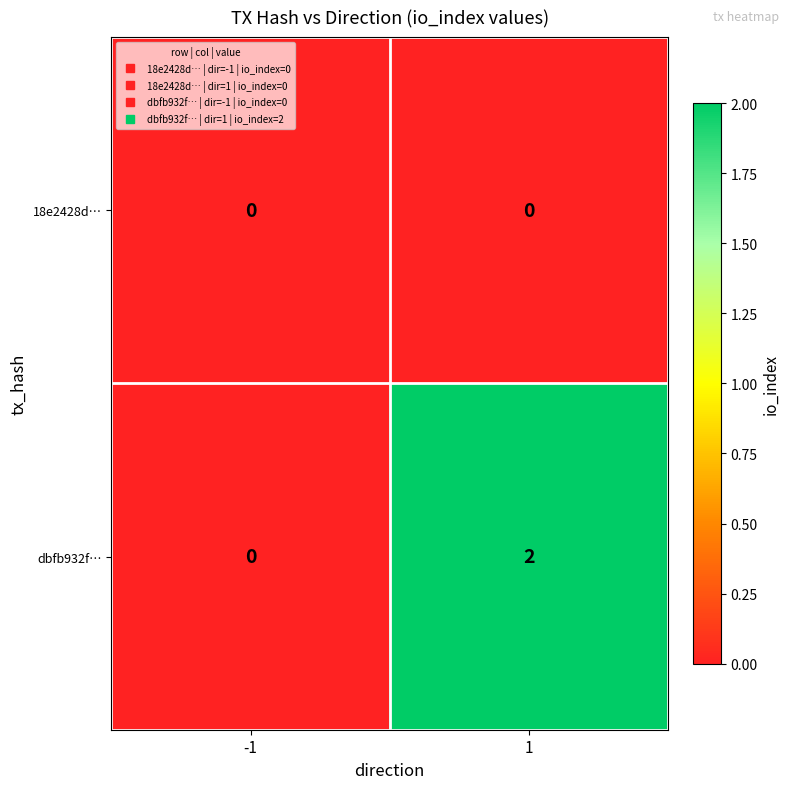

True or false: dbfb932f… has a value of 0 at -1.

True